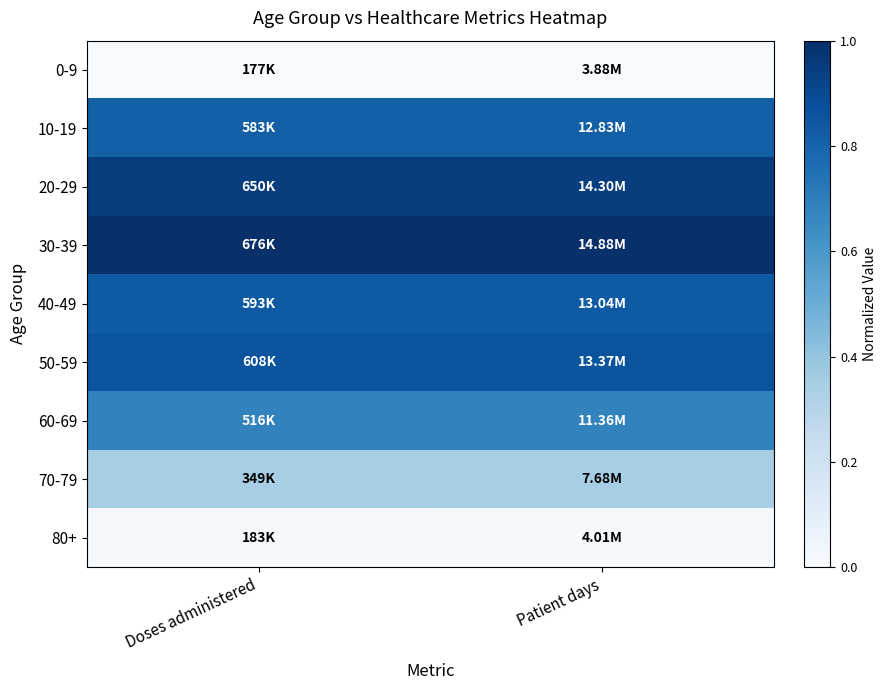

At which category is the sum across all series the highest?

Patient days